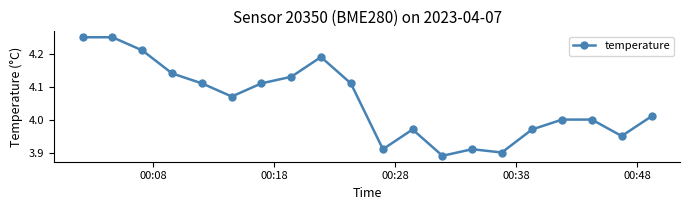

True or false: the data has more than 0 interior local peaks.

True